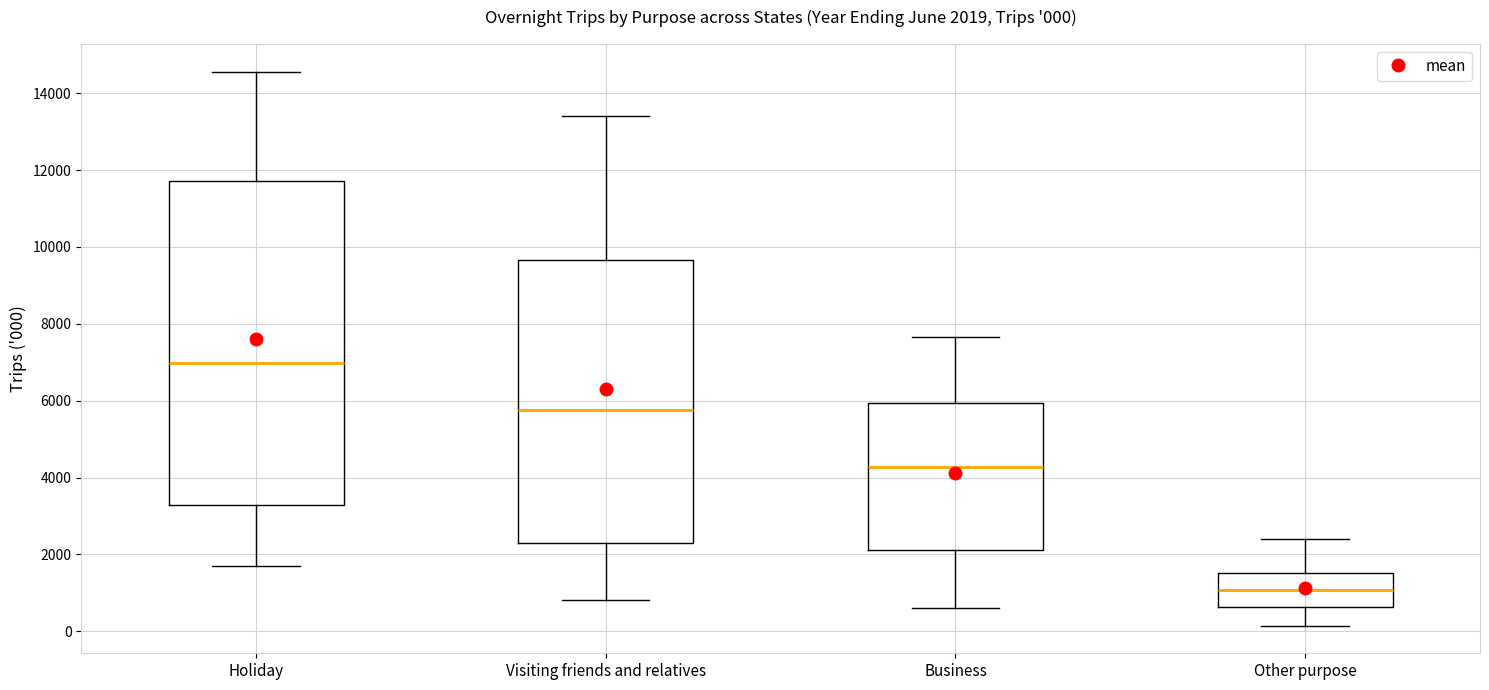

Which box is the tallest, from its lower edge to its upper edge?

Holiday